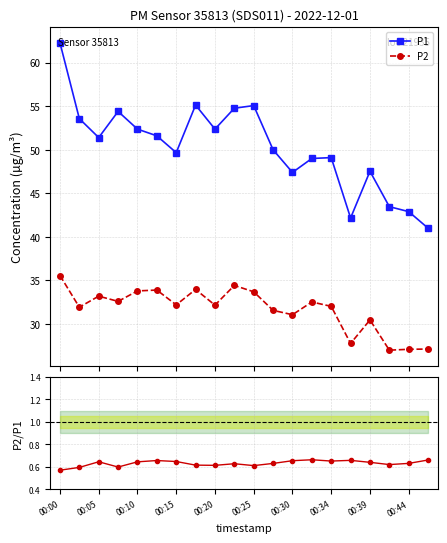

True or false: P1 has more than 2 points higher than both neighbors.

True